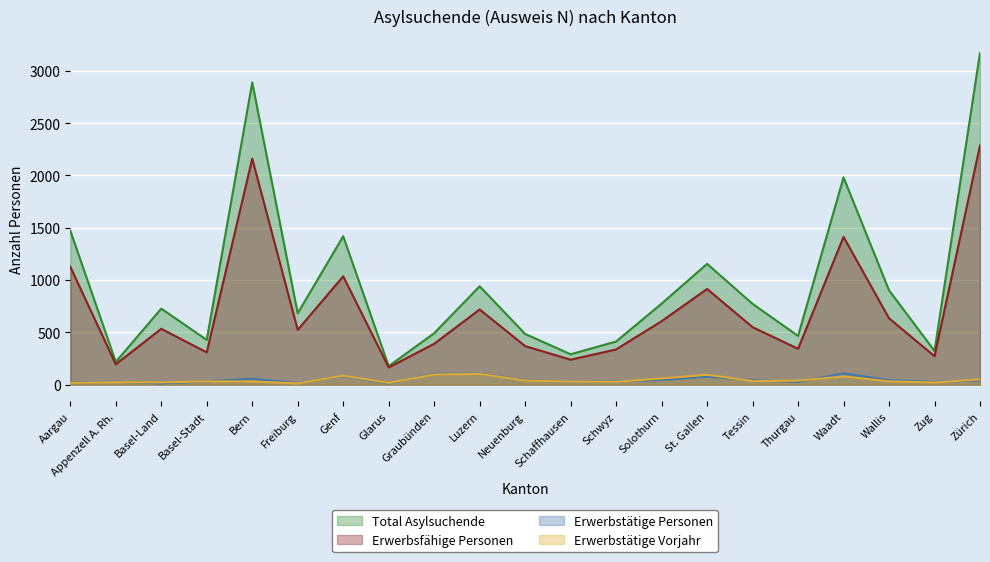

What is the maximum value for Erwerbstätige Vorjahr?

103